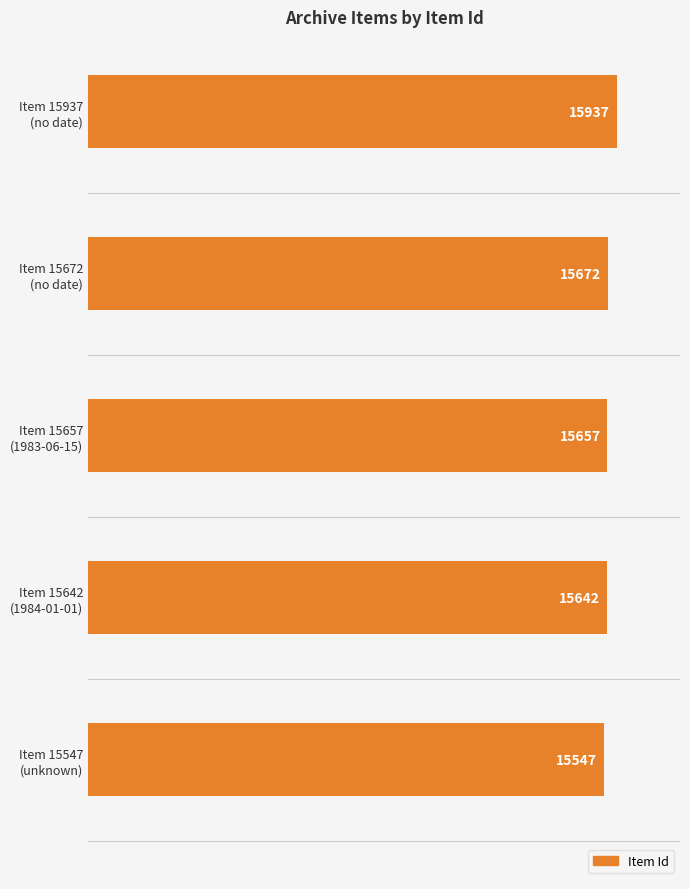

What is the maximum value shown in the chart?

15937